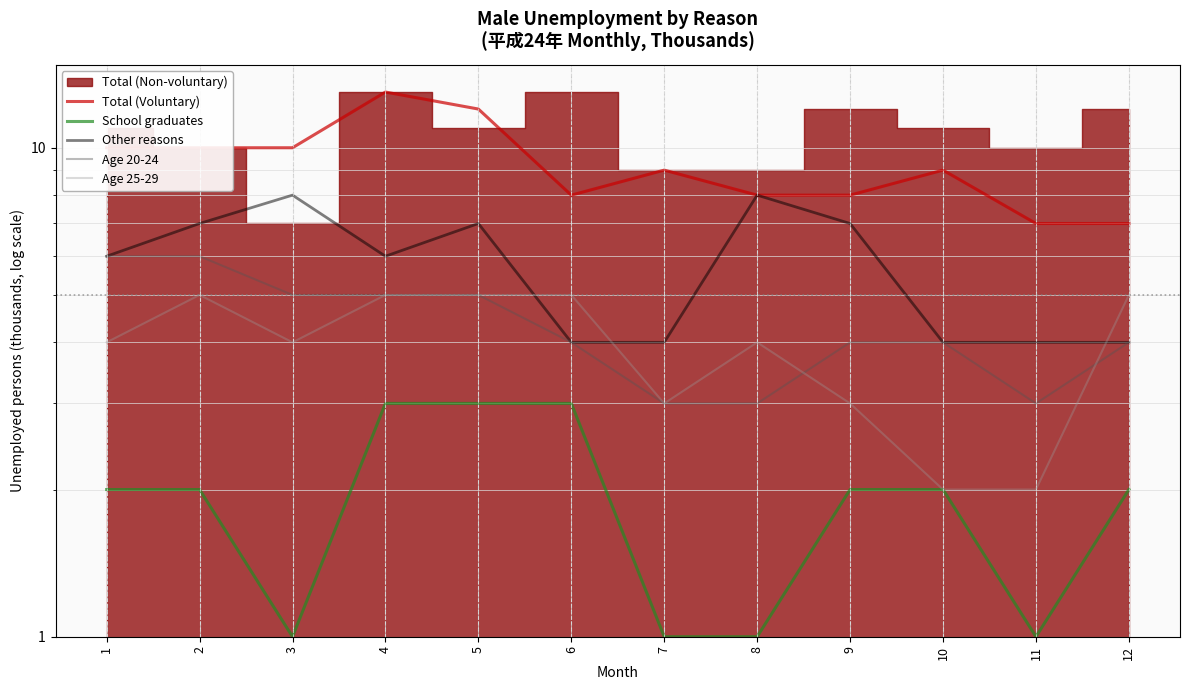

At how many categories does at least one series exceed 11?

2